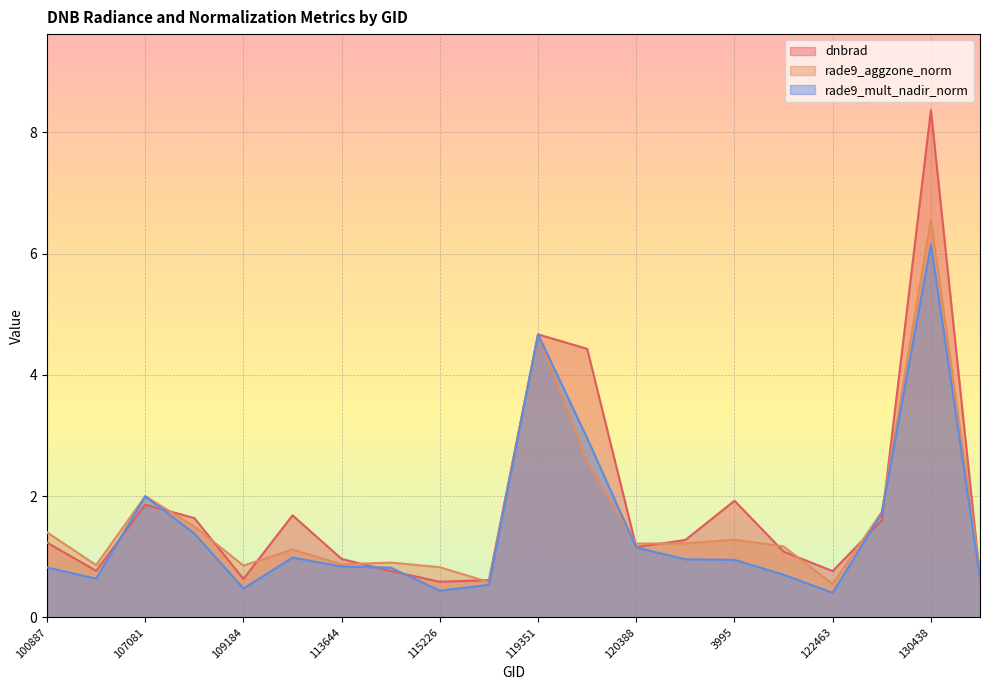

At which label does rade9_aggzone_norm first exceed 1?

100887